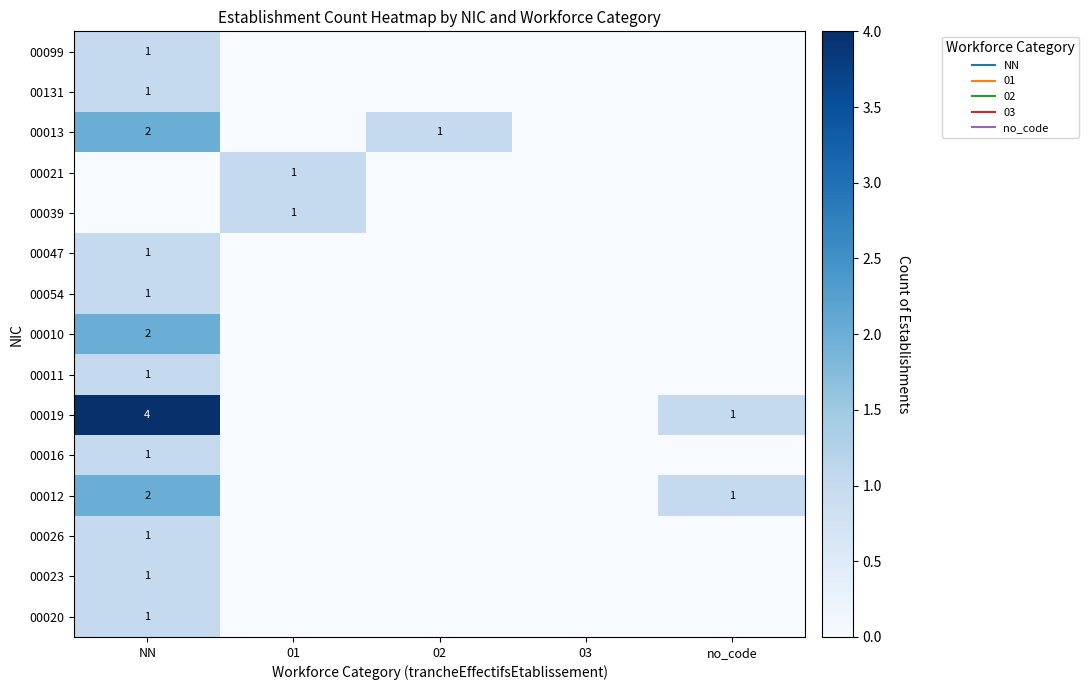

What is the total value across all series at 01?

2